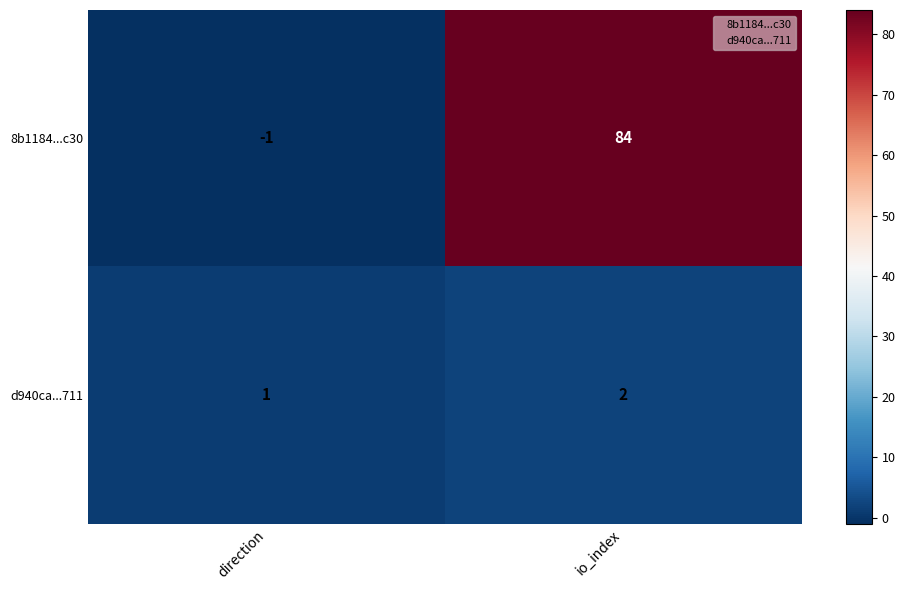

At which label does 8b1184...c30 reach its peak?

io_index